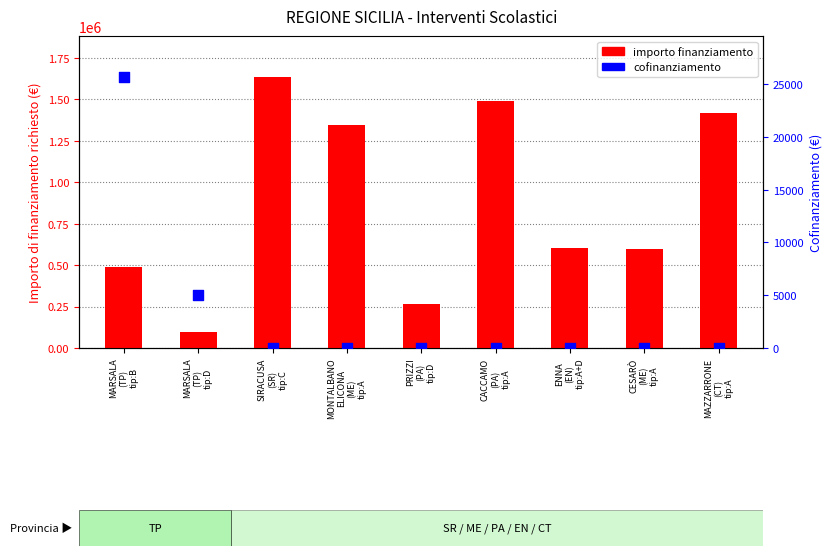

Which series contains the highest Y value?

importo finanziamento